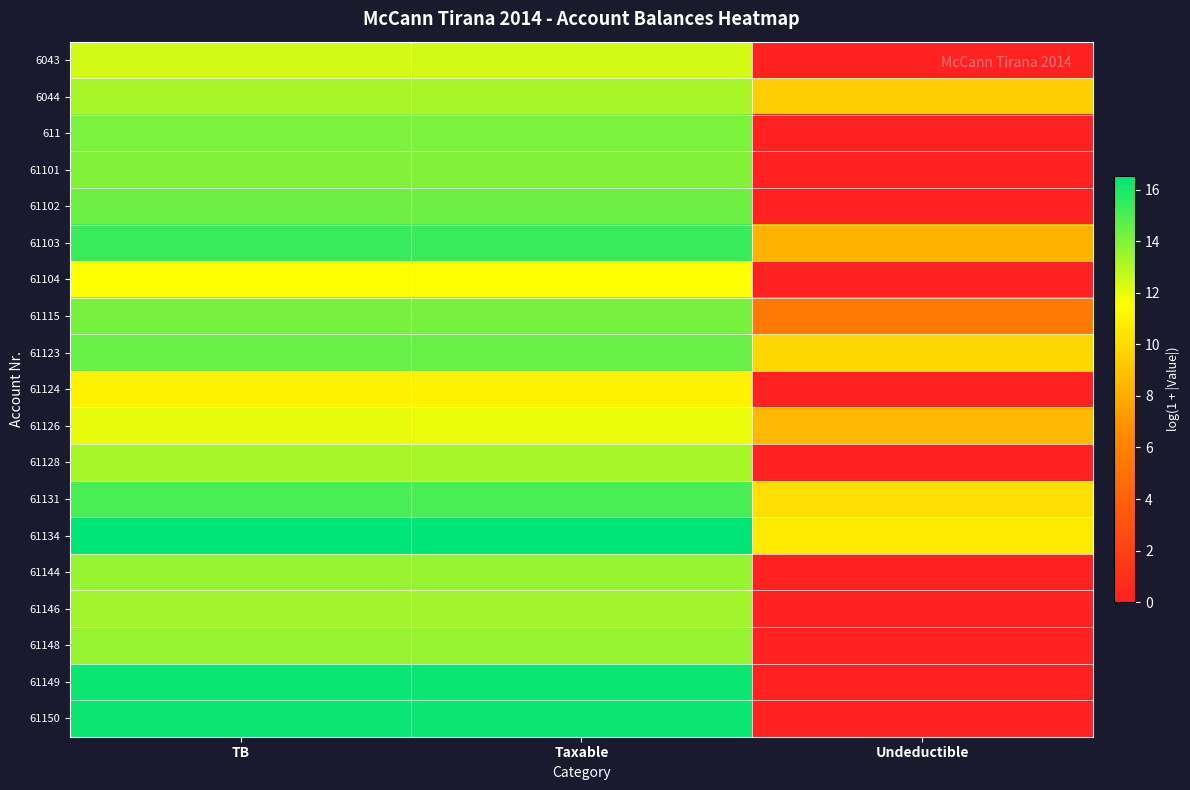

How many categories are shown in the chart?

3